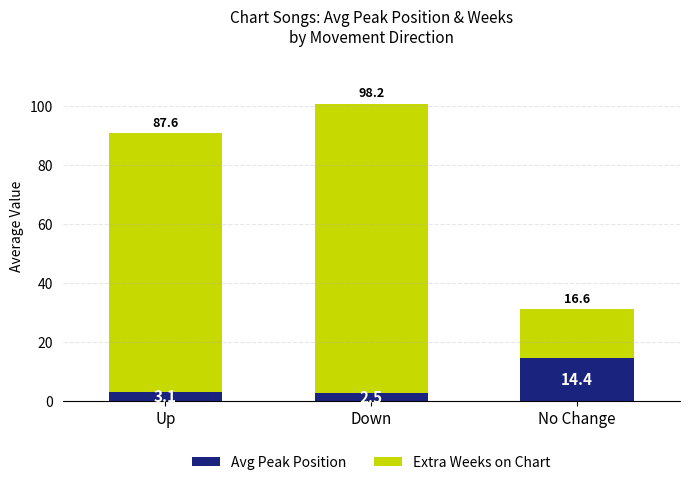

At which category is the sum across all series the highest?

Down